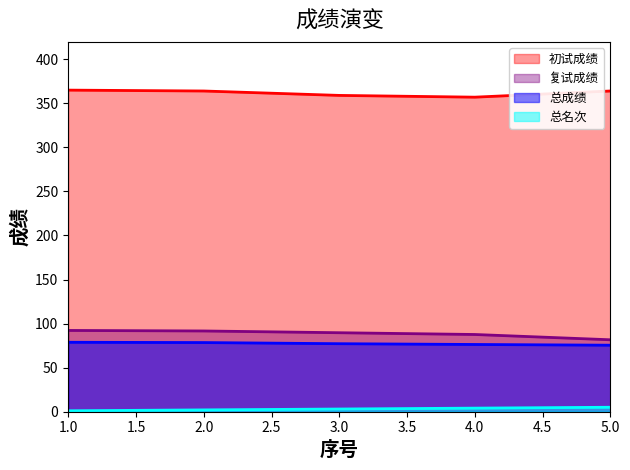

The value of 总名次 at 3 is 4.4. True or false?

False